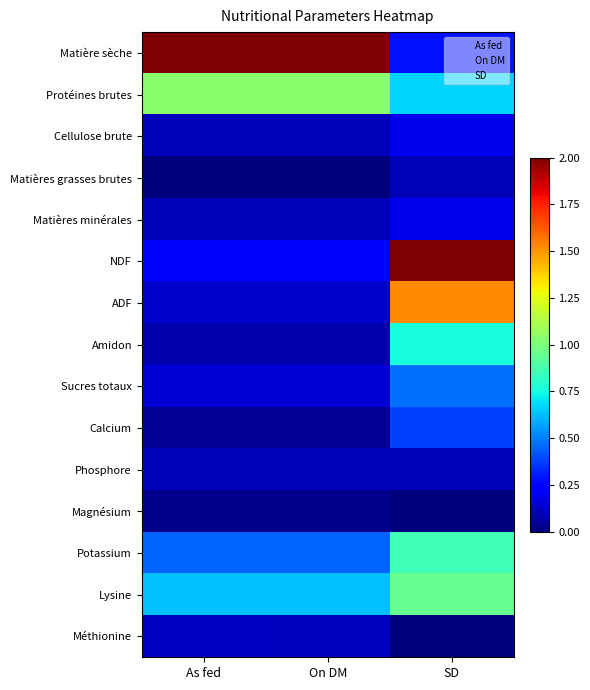

At On DM, list the series in order from smallest to largest.

Matières grasses brutes, Magnésium, Calcium, Amidon, Cellulose brute, Matières minérales, Phosphore, Méthionine, ADF, Sucres totaux, NDF, Potassium, Lysine, Protéines brutes, Matière sèche